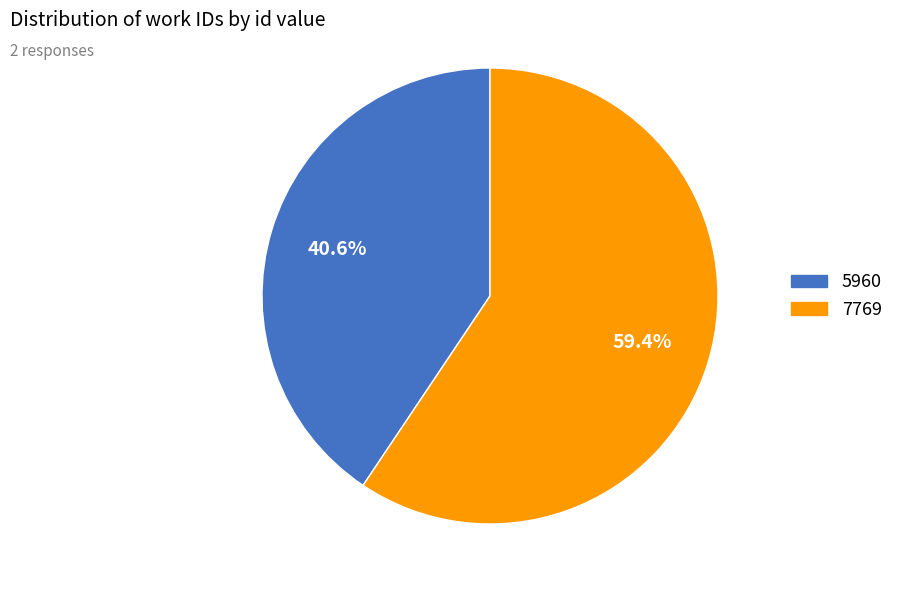

What is the majority slice?

7769